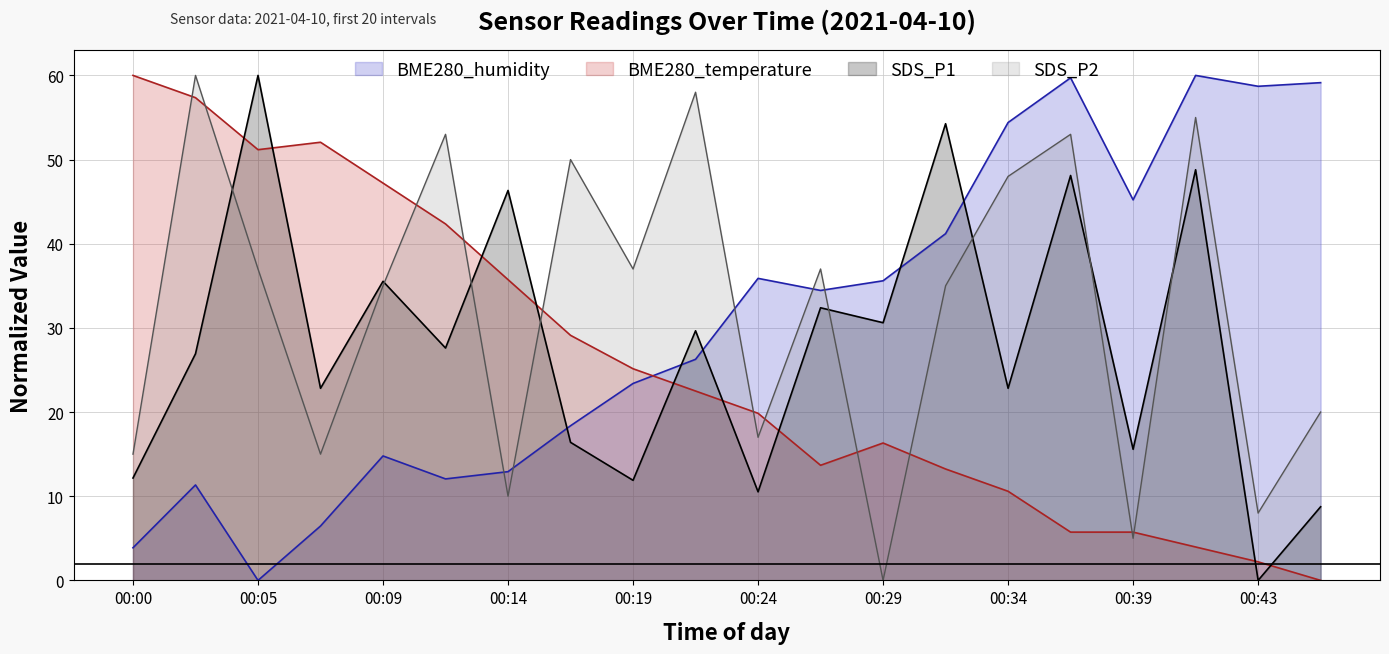

At which label does SDS_P1 first exceed 27?

00:05